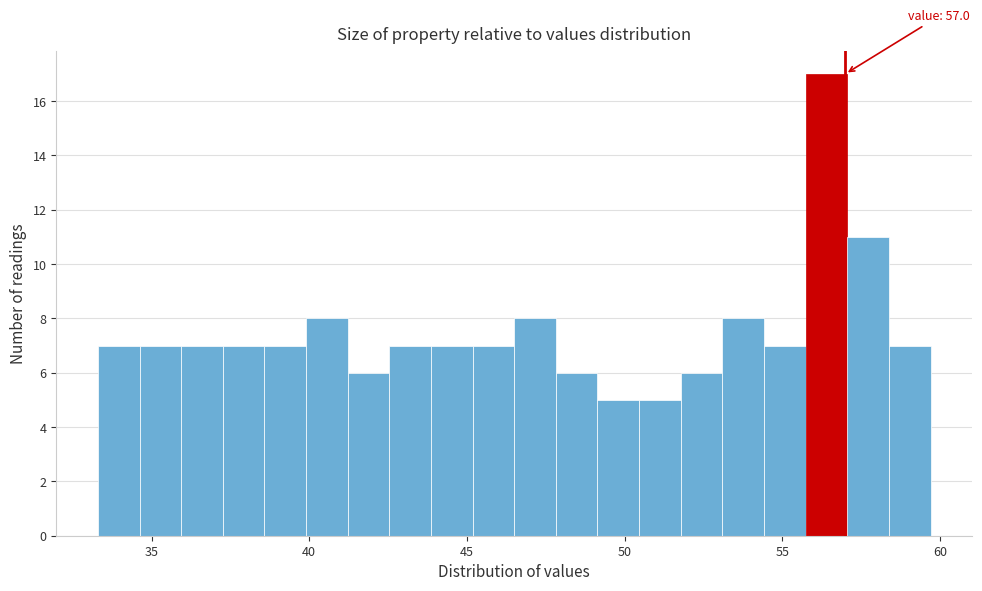

Around what value on the x-axis is the tallest bar? Give the approximate position of its centre, as read against the axis.

56.5